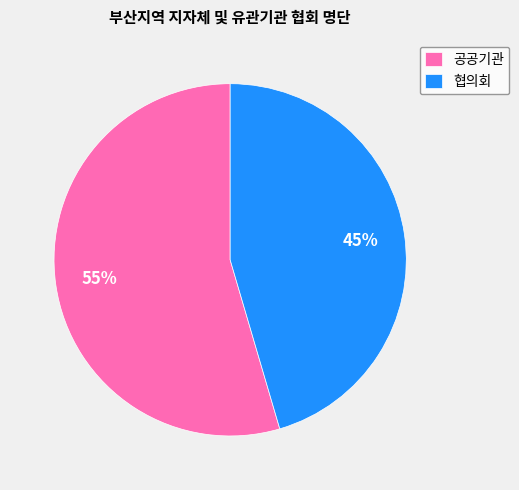

Which slice is the largest?

공공기관